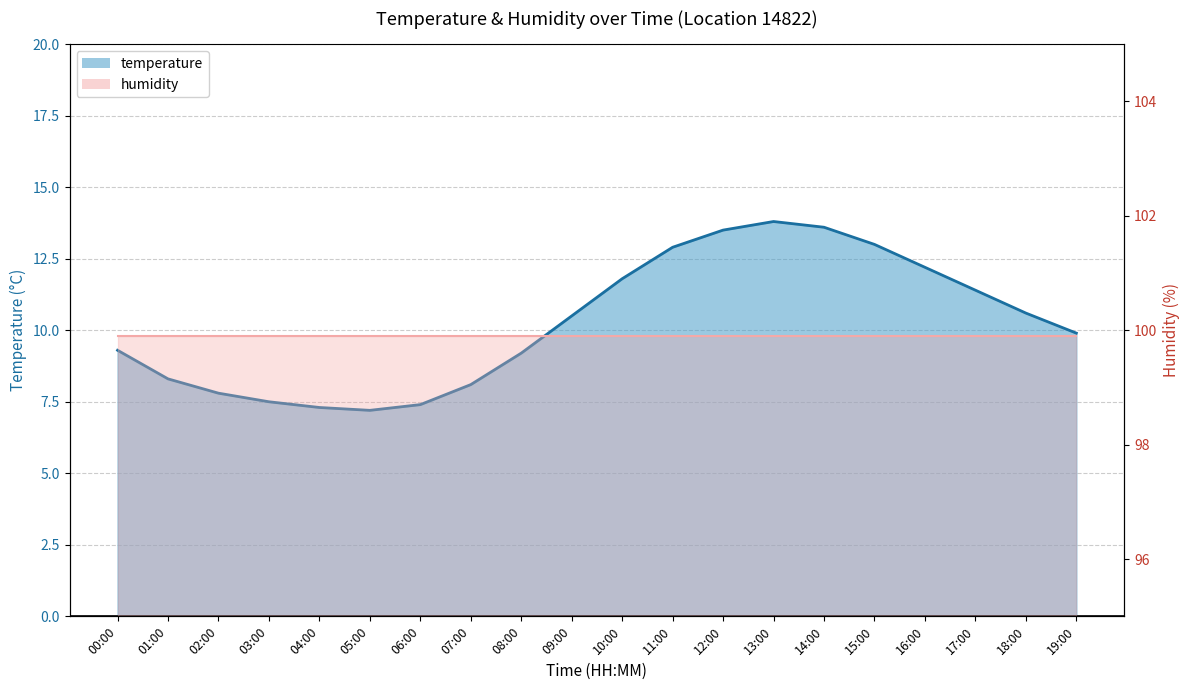

List the labels in order of value, smallest first.

05:00, 04:00, 06:00, 03:00, 02:00, 07:00, 01:00, 08:00, 00:00, 19:00, 09:00, 18:00, 17:00, 10:00, 16:00, 11:00, 15:00, 12:00, 14:00, 13:00